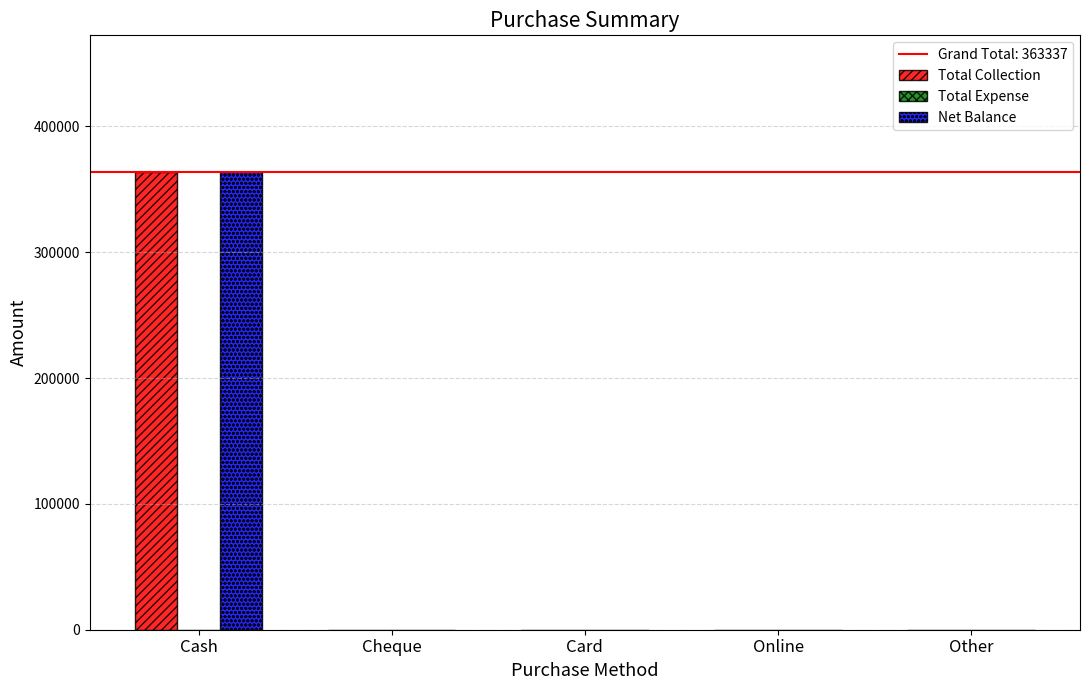

What is the total value across all series at Cash?

726674